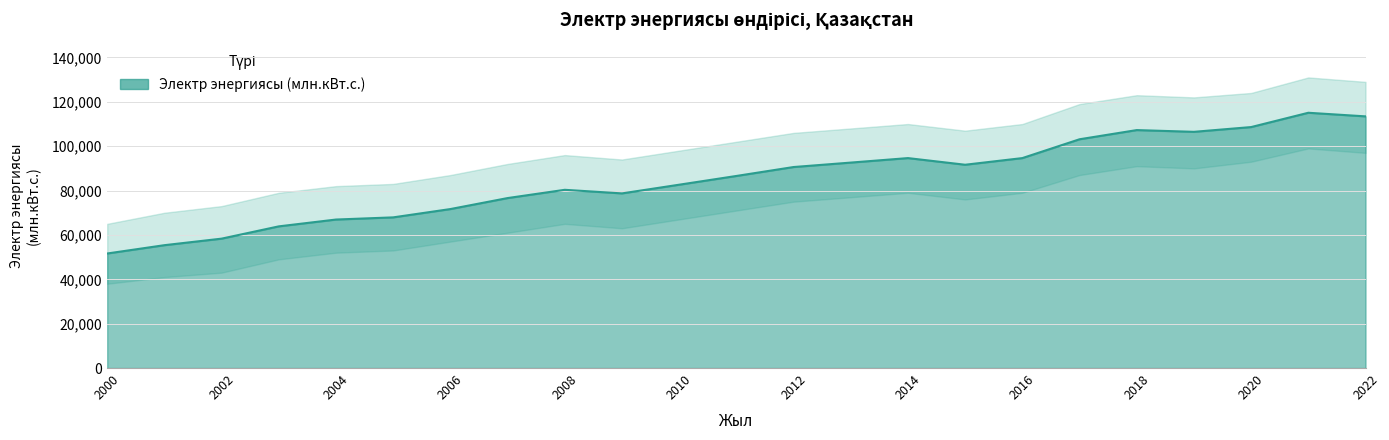

Rank the categories by value from highest to lowest.

2021, 2022, 2020, 2018, 2019, 2017, 2014, 2016, 2013, 2015, 2012, 2011, 2010, 2008, 2009, 2007, 2006, 2005, 2004, 2003, 2002, 2001, 2000